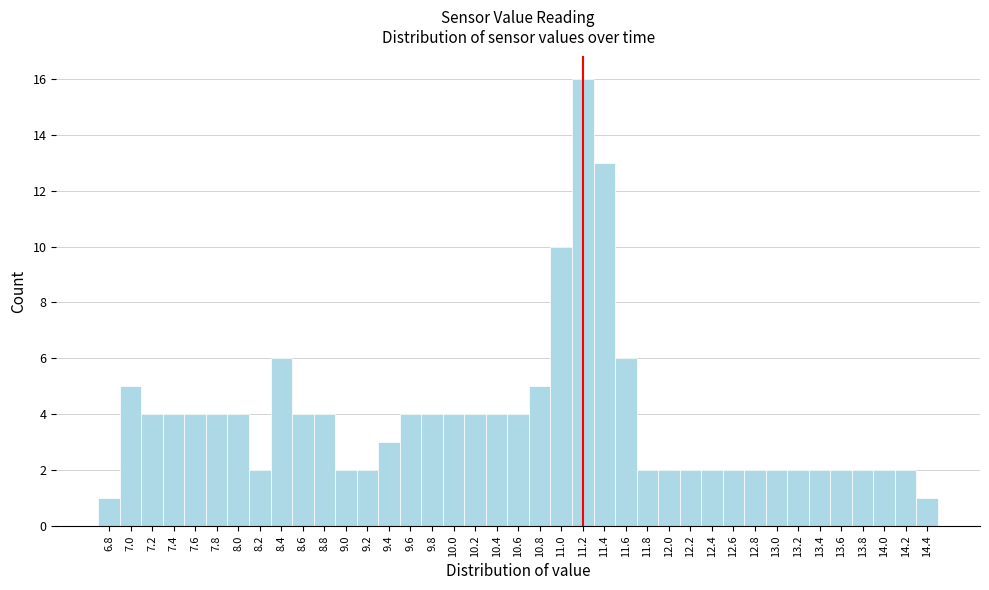

Reading left to right, list every bar in this chart as the range it spans on the x-axis followed by its height. The values are not printed on the chart, so give them approximately, as read against the axis.

6.7 to 6.9: 1
6.9 to 7.1: 5
7.1 to 7.3: 4
7.3 to 7.5: 4
7.5 to 7.7: 4
7.7 to 7.9: 4
7.9 to 8.1: 4
8.1 to 8.3: 2
8.3 to 8.5: 6
8.5 to 8.7: 4
8.7 to 8.9: 4
8.9 to 9.1: 2
9.1 to 9.3: 2
9.3 to 9.5: 3
9.5 to 9.7: 4
9.7 to 9.9: 4
9.9 to 10.1: 4
10.1 to 10.3: 4
10.3 to 10.5: 4
10.5 to 10.7: 4
10.7 to 10.9: 5
10.9 to 11.1: 10
11.1 to 11.3: 16
11.3 to 11.5: 13
11.5 to 11.7: 6
11.7 to 11.9: 2
11.9 to 12.1: 2
12.1 to 12.3: 2
12.3 to 12.5: 2
12.5 to 12.7: 2
12.7 to 12.9: 2
12.9 to 13.1: 2
13.1 to 13.3: 2
13.3 to 13.5: 2
13.5 to 13.7: 2
13.7 to 13.9: 2
13.9 to 14.1: 2
14.1 to 14.3: 2
14.3 to 14.5: 1